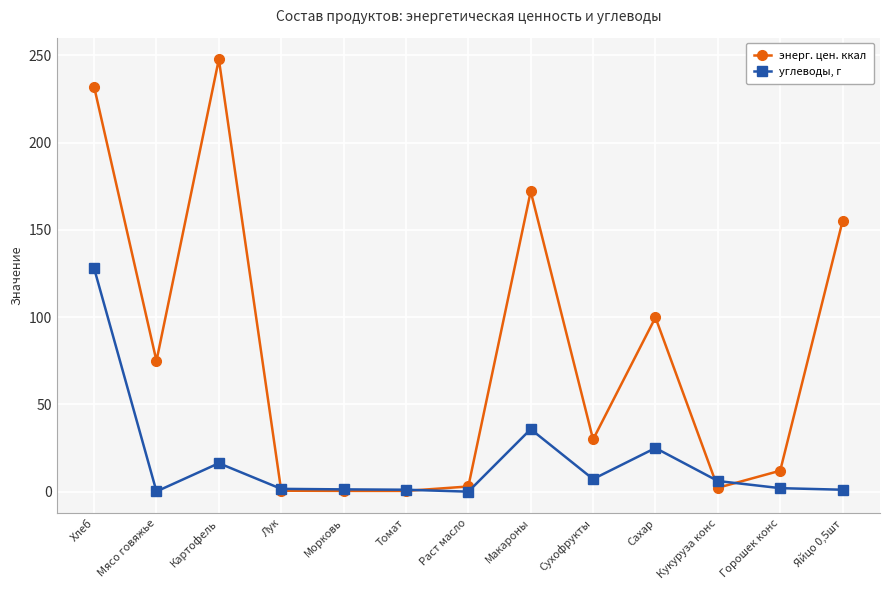

What is the total value across all series at Раст масло?

3.0